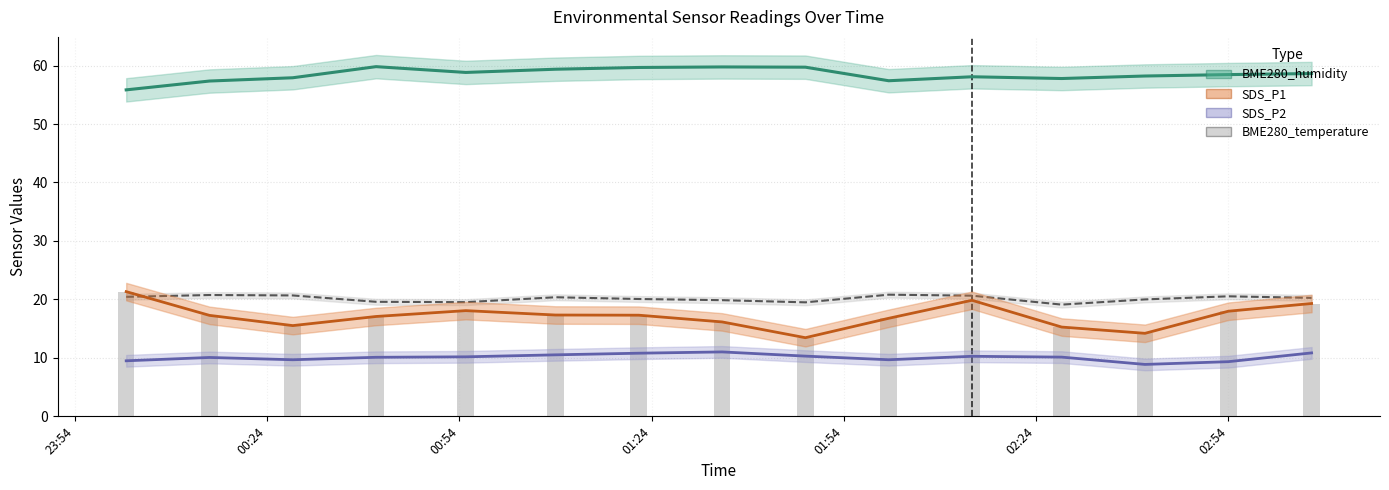

Which series has the largest range (max minus min)?

SDS_P1